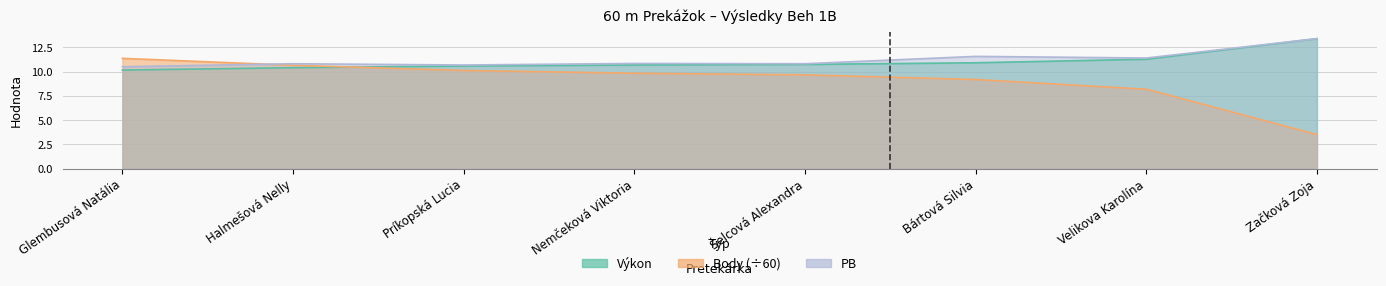

What is the sum of all Body values?

72.5